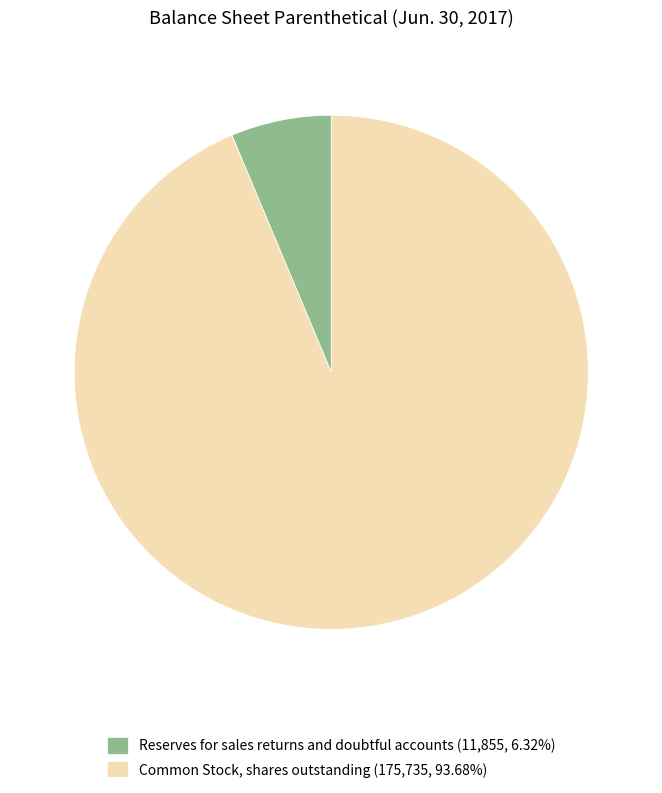

Combined, do Reserves for sales returns and doubtful accounts (11,855, 6.32%) and Common Stock, shares outstanding (175,735, 93.68%) account for over 50%?

Yes